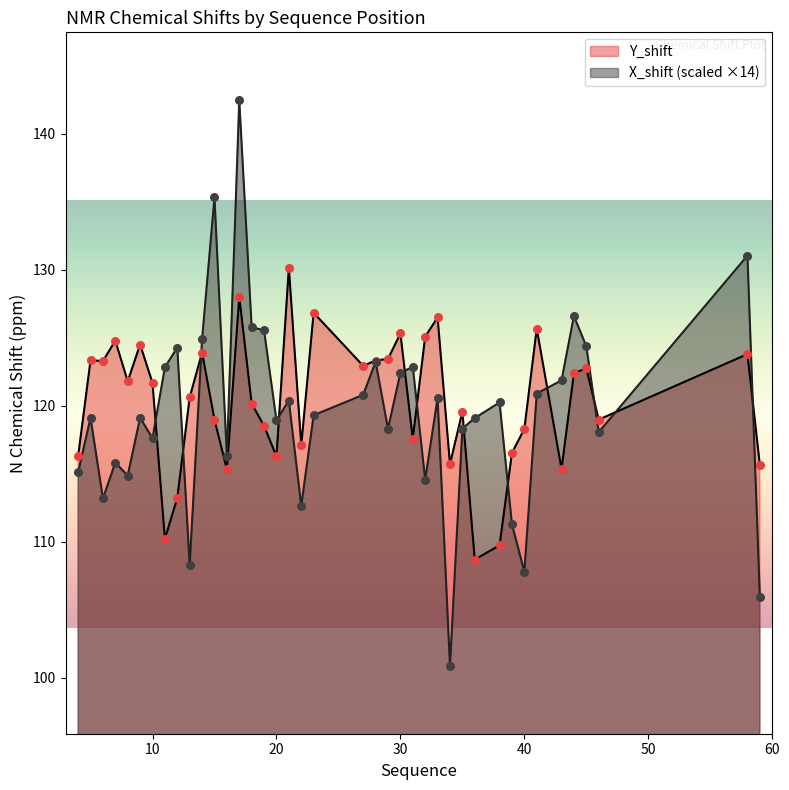

Which series has the widest spread of Y values?

X_shift